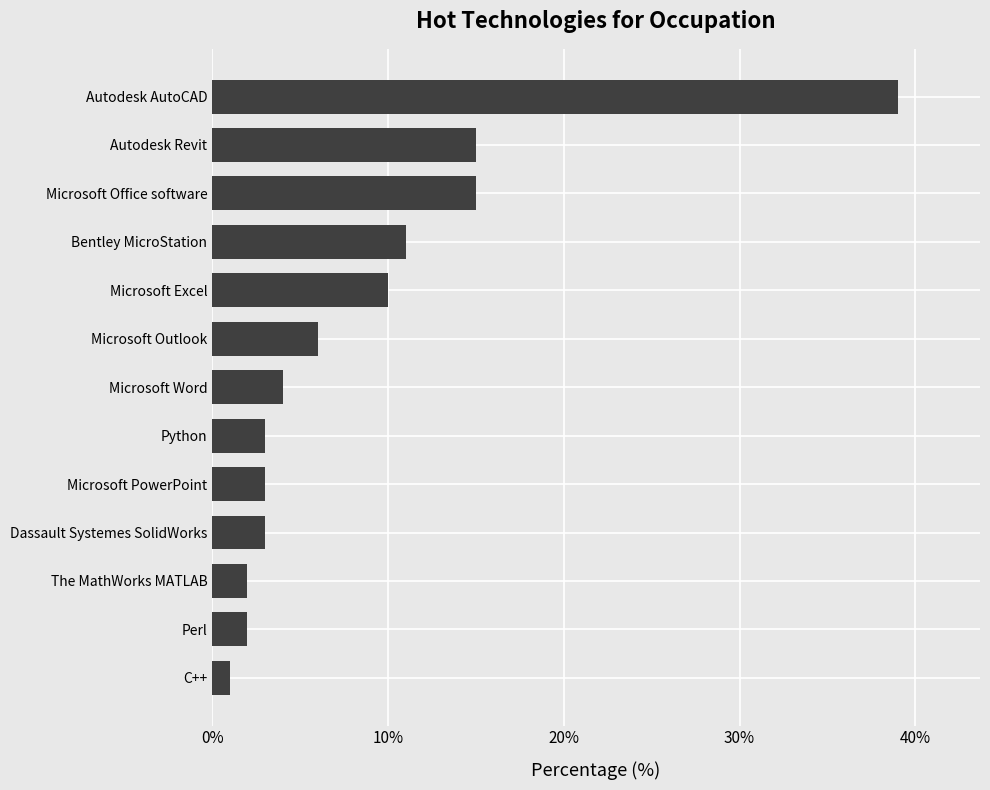

At which category does the chart reach its minimum across all series?

C++